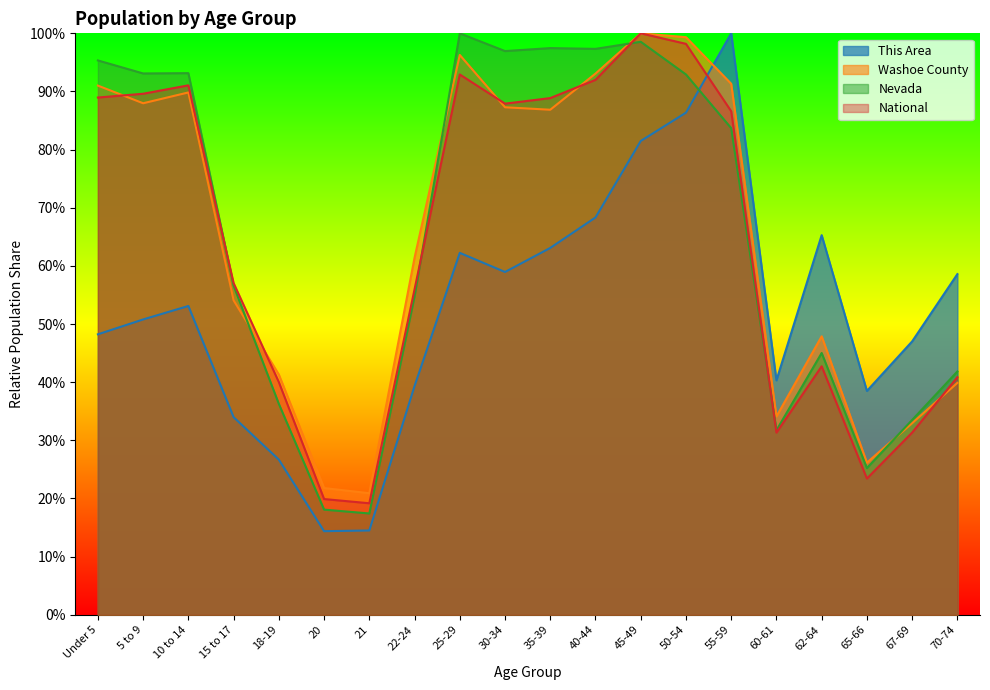

What is the approximate value of National at 15 to 17?

0.6